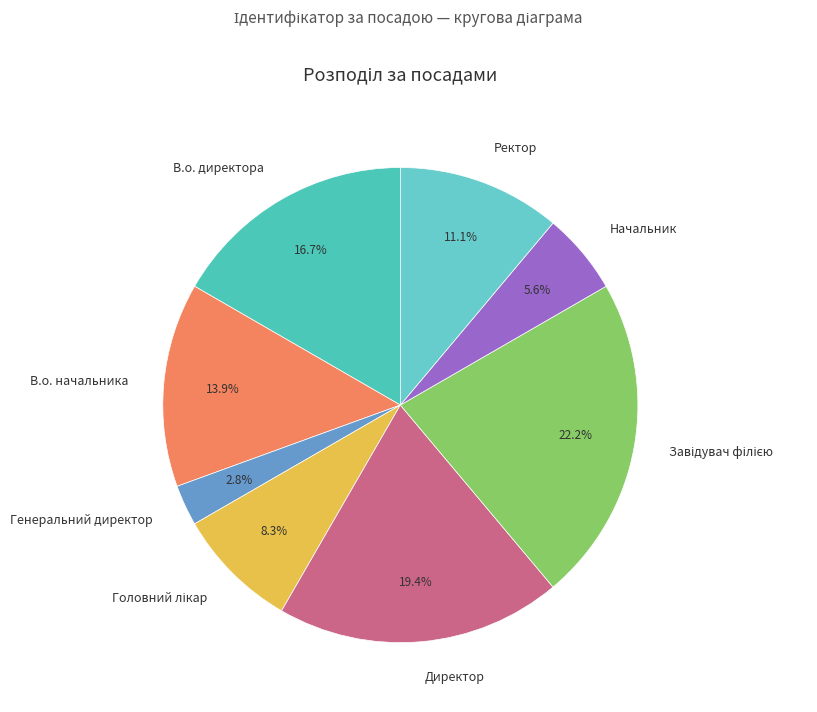

Is there a majority slice in this chart?

No